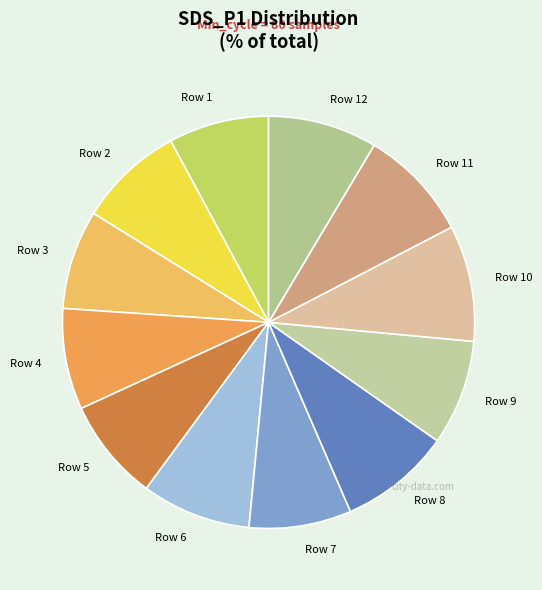

Is it true that Row 1 is 1% of the pie?

False